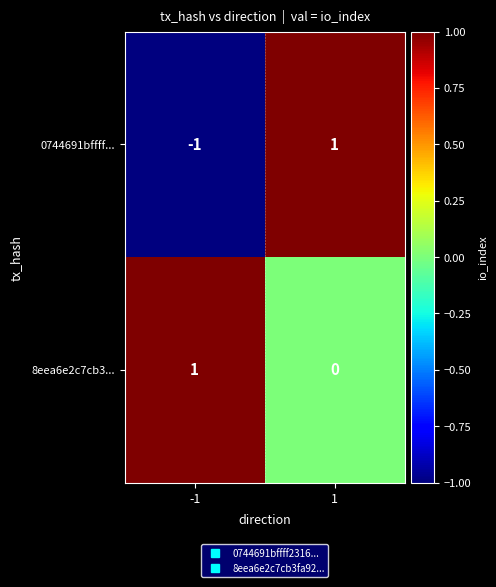

List the labels in order of 0744691bffff... value, largest first.

1, -1